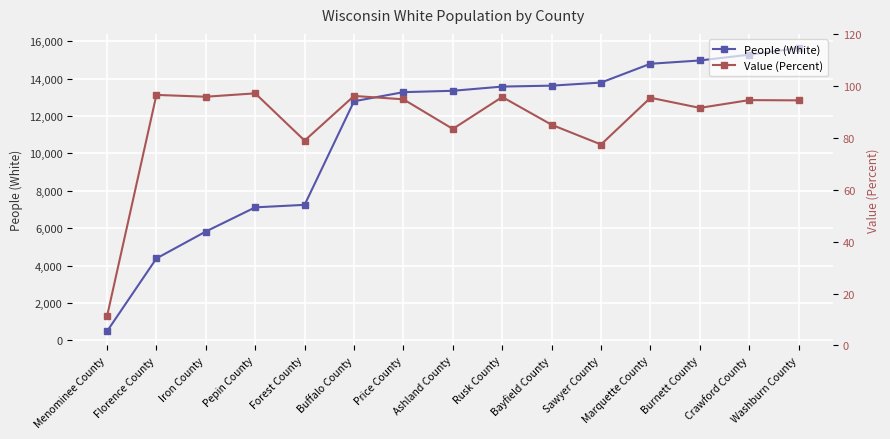

Is it true that People (White) equals 111.8 at Menominee County?

False